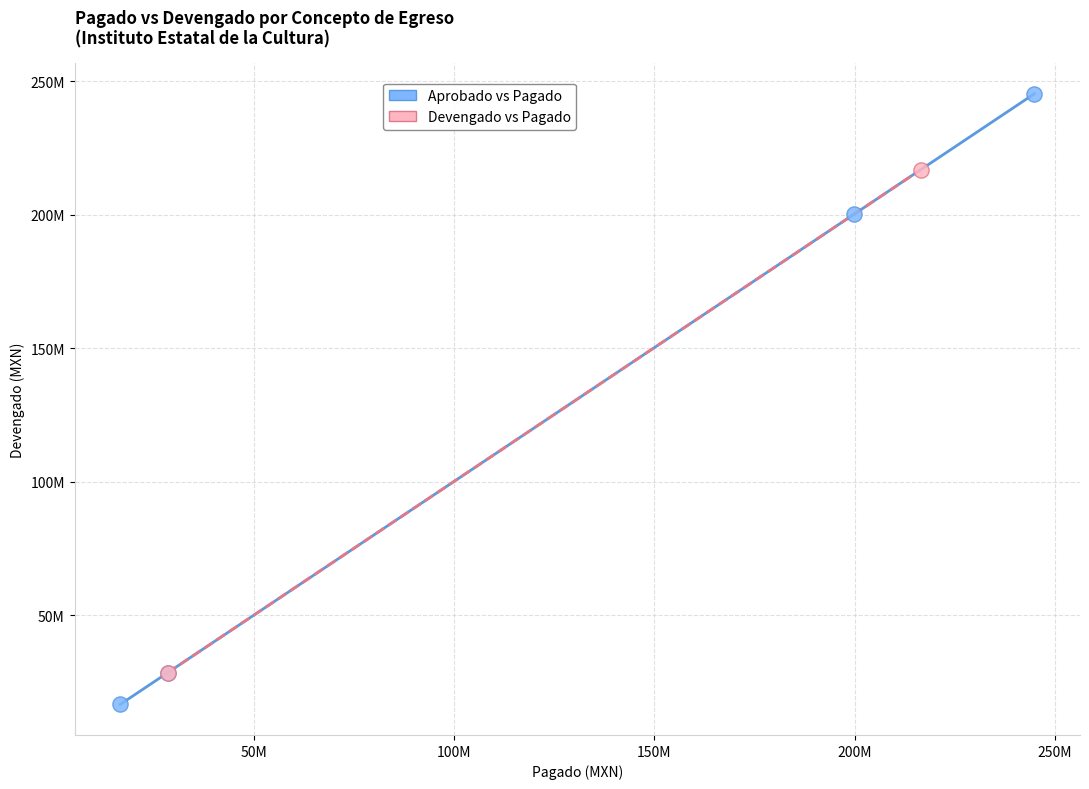

What are all the series names shown in the legend?

Aprobado vs Pagado, Devengado vs Pagado